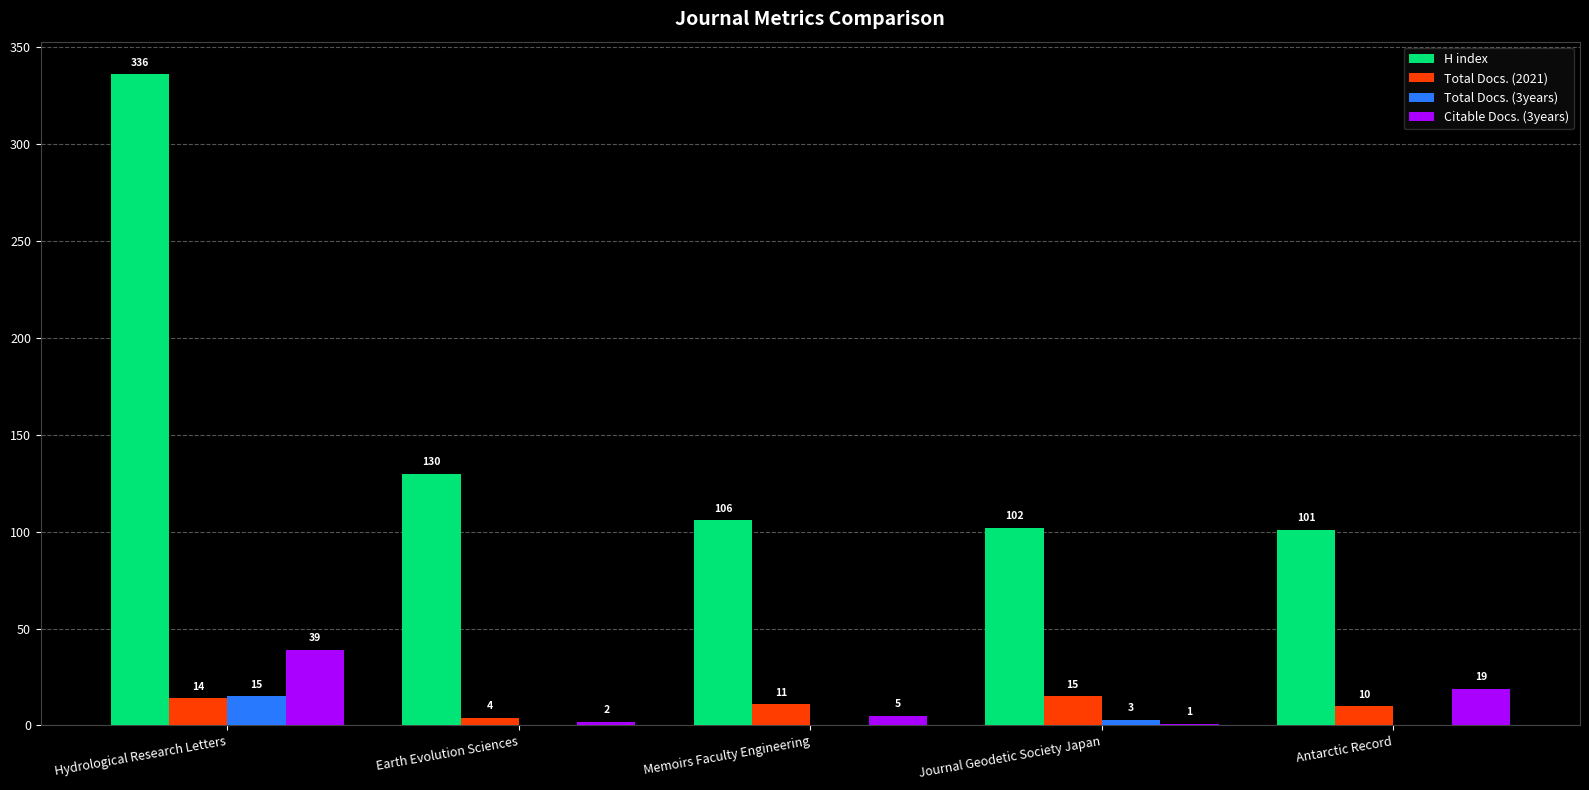

At which label does H index reach its peak?

Hydrological Research Letters